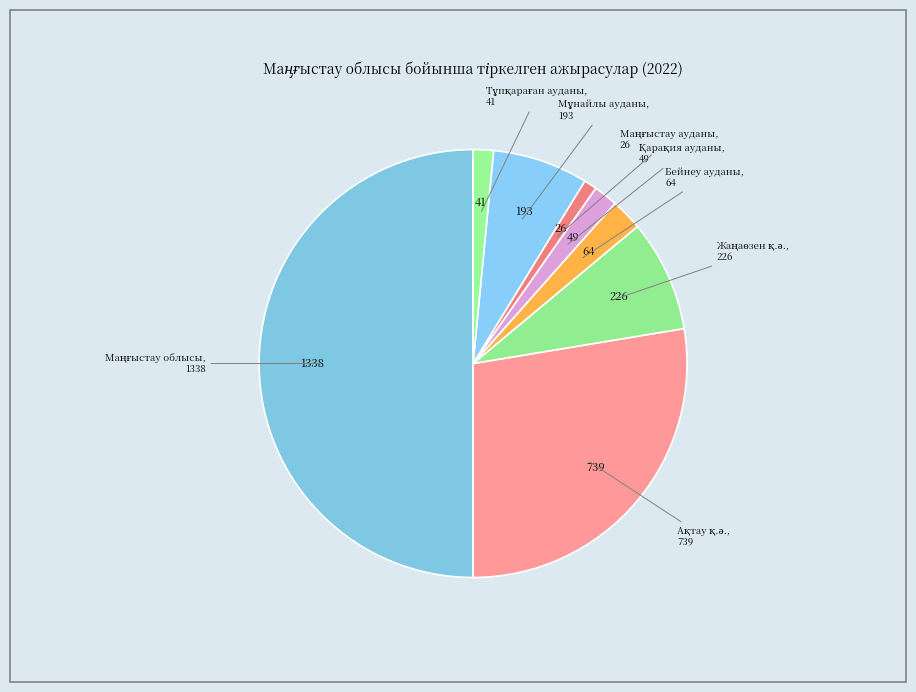

How many segments does this pie chart have?

8